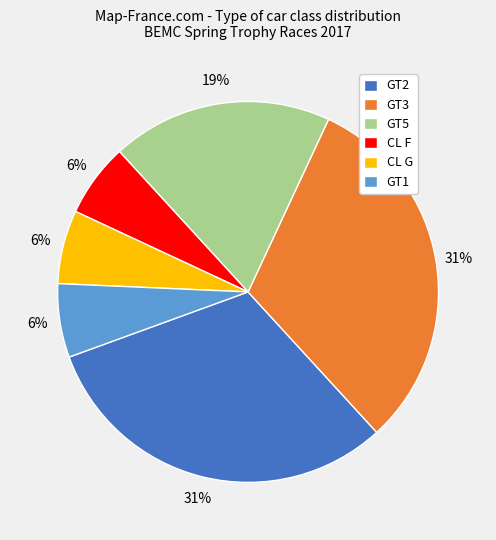

Combined, do CL F and CL G account for over 50%?

No